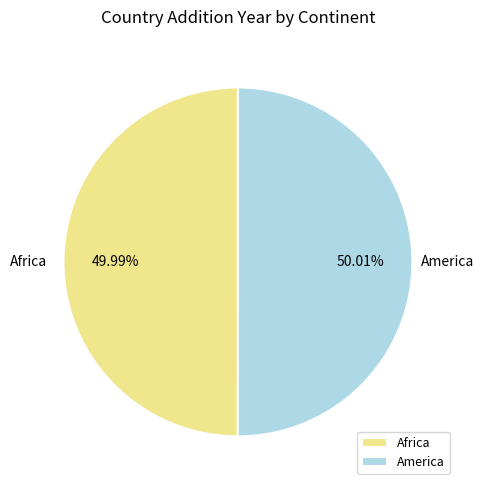

Approximately how many times larger is the value at America compared to Africa?

1.0